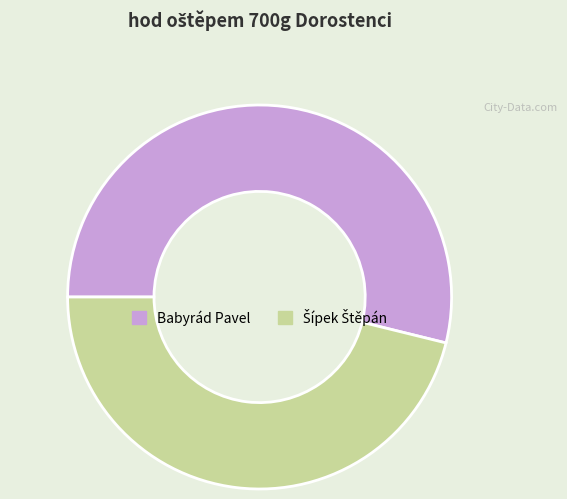

What is the majority slice?

Babyrád Pavel